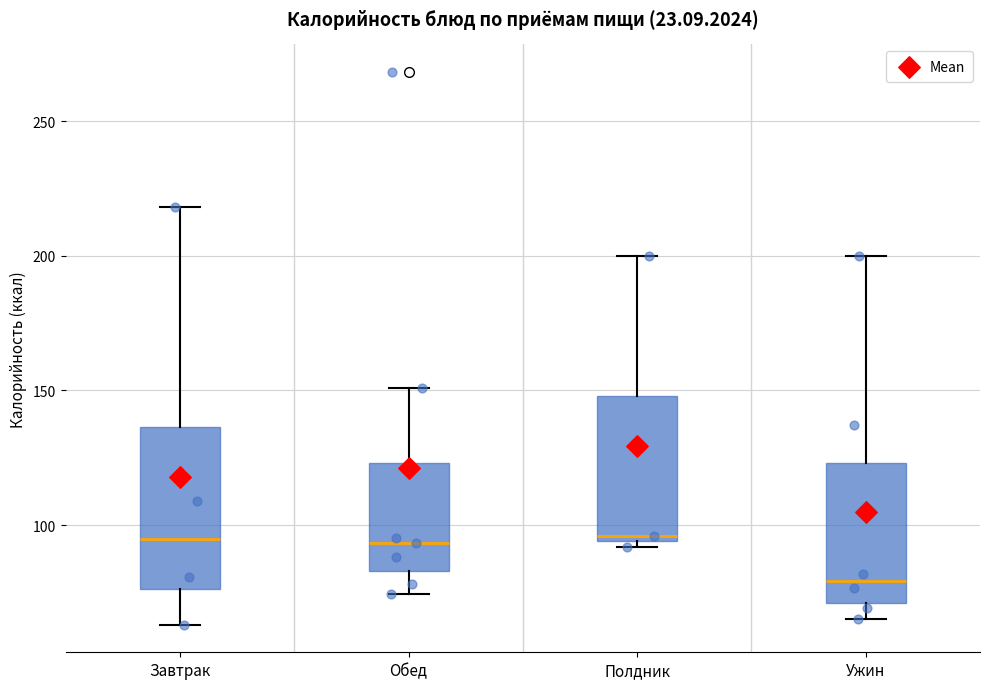

Reading left to right, transcribe this box plot: for each box, give where its median line is, the range the box spans, and where its two whiskers end, as read against the y-axis. The values are not printed on the chart, so give them approximately, as read against the axis.

Завтрак: median 95, box 75 to 135, whiskers 65 to 220
Обед: median 95, box 85 to 125, whiskers 75 to 150
Полдник: median 95 (just above the box's lower edge), box 95 to 150, whiskers 90 to 200
Ужин: median 80, box 70 to 125, whiskers 65 to 200